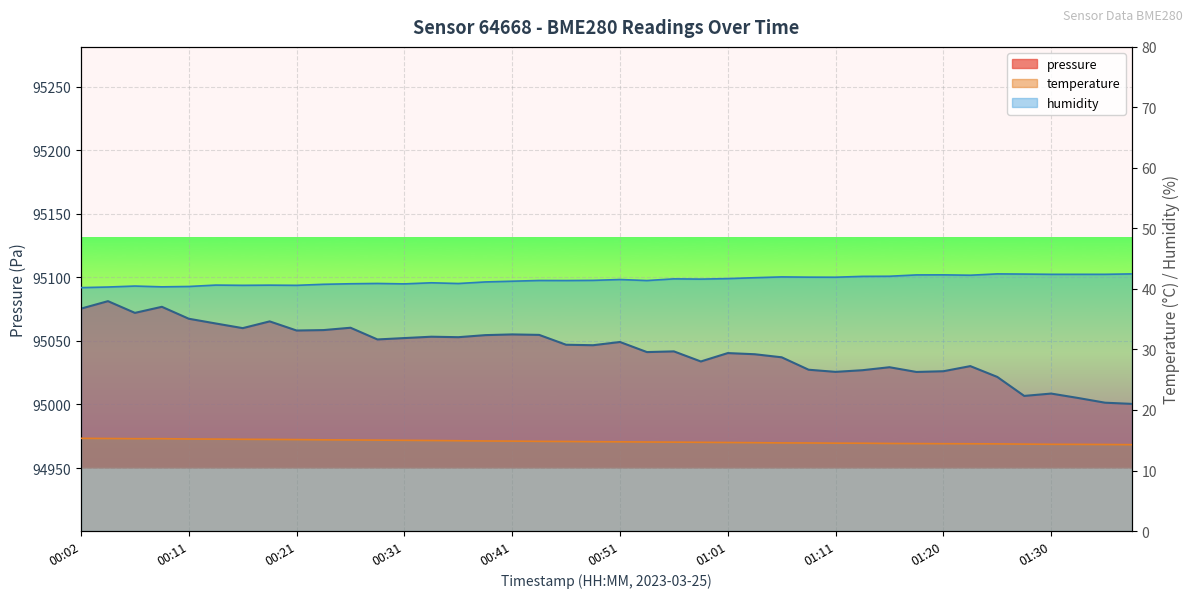

What is the spread (max minus min) of values at 00:31?

95037.2